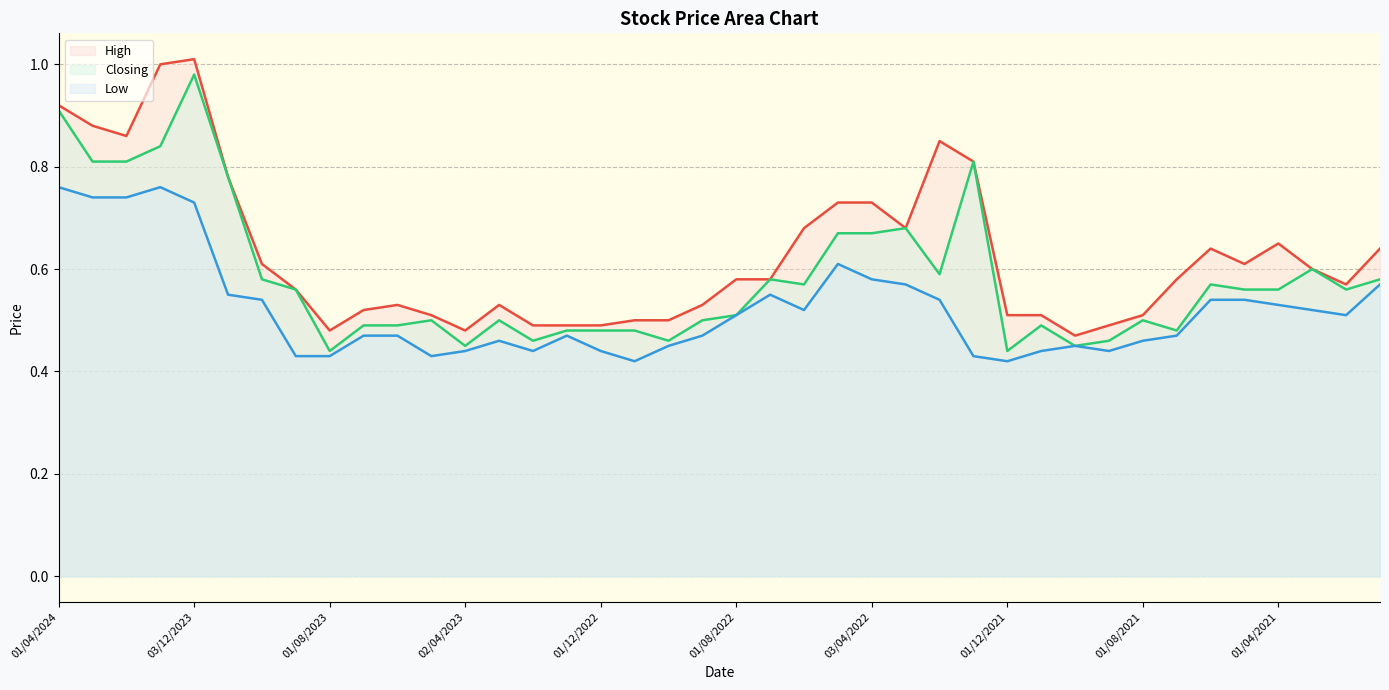

True or false: Closing line and High line cross at least once.

False